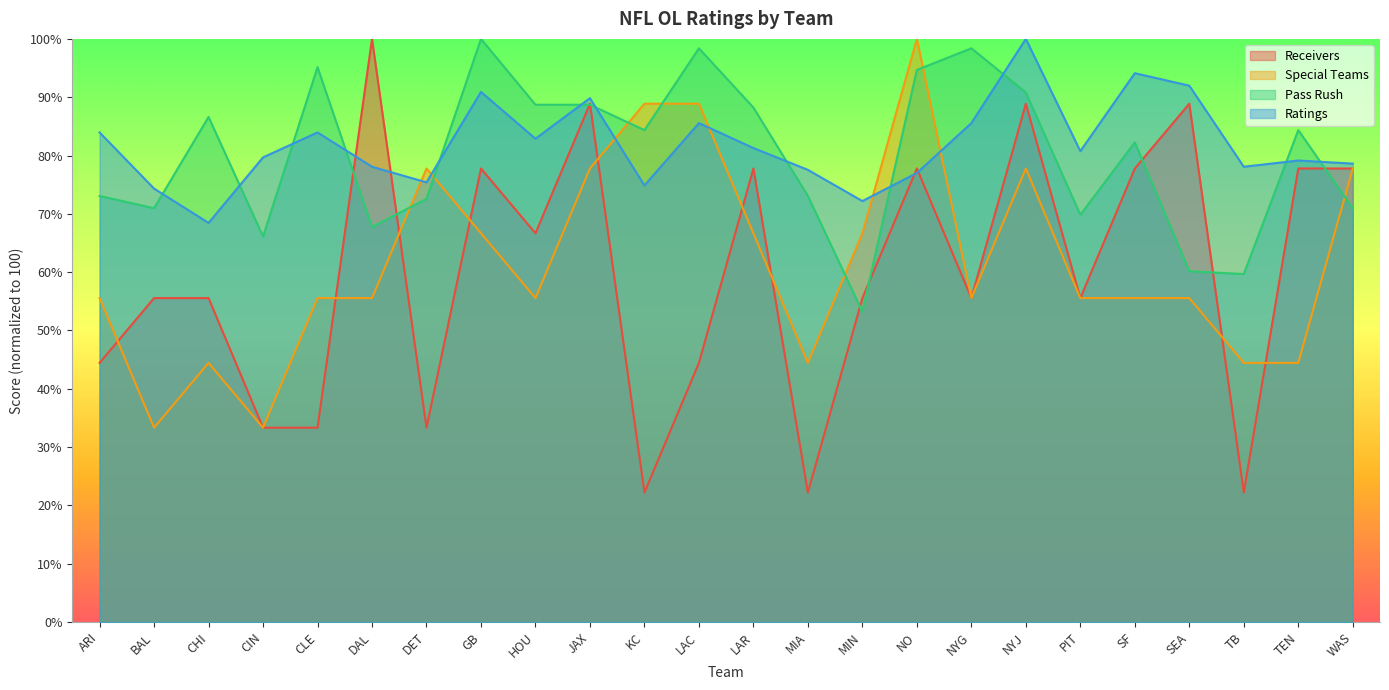

After their last crossing, which series has the higher values: Pass Rush or Receivers?

Receivers